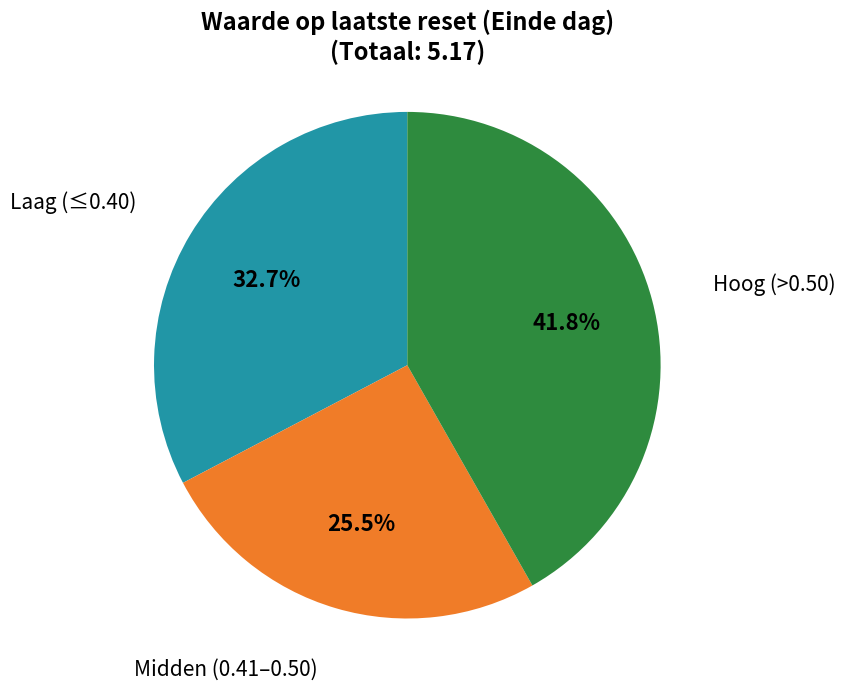

Is there any slice that represents more than half of the pie?

No